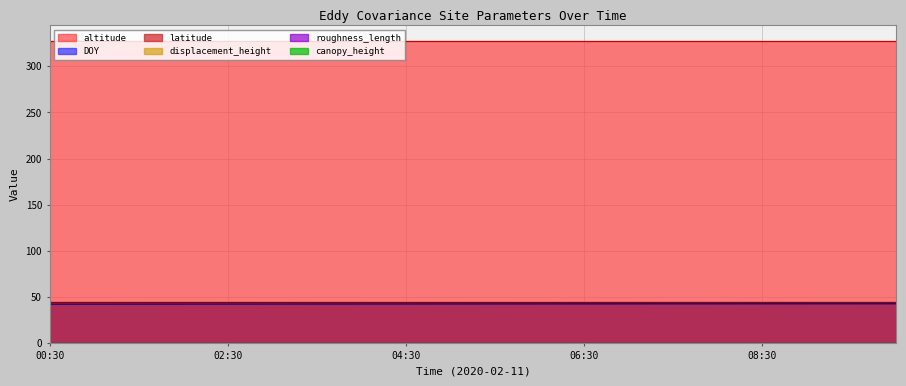

Reading left to right, list all the values displayed in this chart.

DOY: 42.0	42.0	42.1	42.1	42.1	42.1	42.1	42.2	42.2	42.2	42.2	42.2	42.3	42.3	42.3	42.3	42.4	42.4	42.4	42.4
latitude: 44.1	44.1	44.1	44.1	44.1	44.1	44.1	44.1	44.1	44.1	44.1	44.1	44.1	44.1	44.1	44.1	44.1	44.1	44.1	44.1
altitude: 328.0	328.0	328.0	328.0	328.0	328.0	328.0	328.0	328.0	328.0	328.0	328.0	328.0	328.0	328.0	328.0	328.0	328.0	328.0	328.0
canopy_height: 0.1	0.1	0.1	0.1	0.1	0.1	0.1	0.1	0.1	0.1	0.1	0.1	0.1	0.1	0.1	0.1	0.1	0.1	0.1	0.1
displacement_height: 0.1	0.1	0.1	0.1	0.1	0.1	0.1	0.1	0.1	0.1	0.1	0.1	0.1	0.1	0.1	0.1	0.1	0.1	0.1	0.1
roughness_length: 0.0	0.0	0.0	0.0	0.0	0.0	0.0	0.0	0.0	0.0	0.0	0.0	0.0	0.0	0.0	0.0	0.0	0.0	0.0	0.0